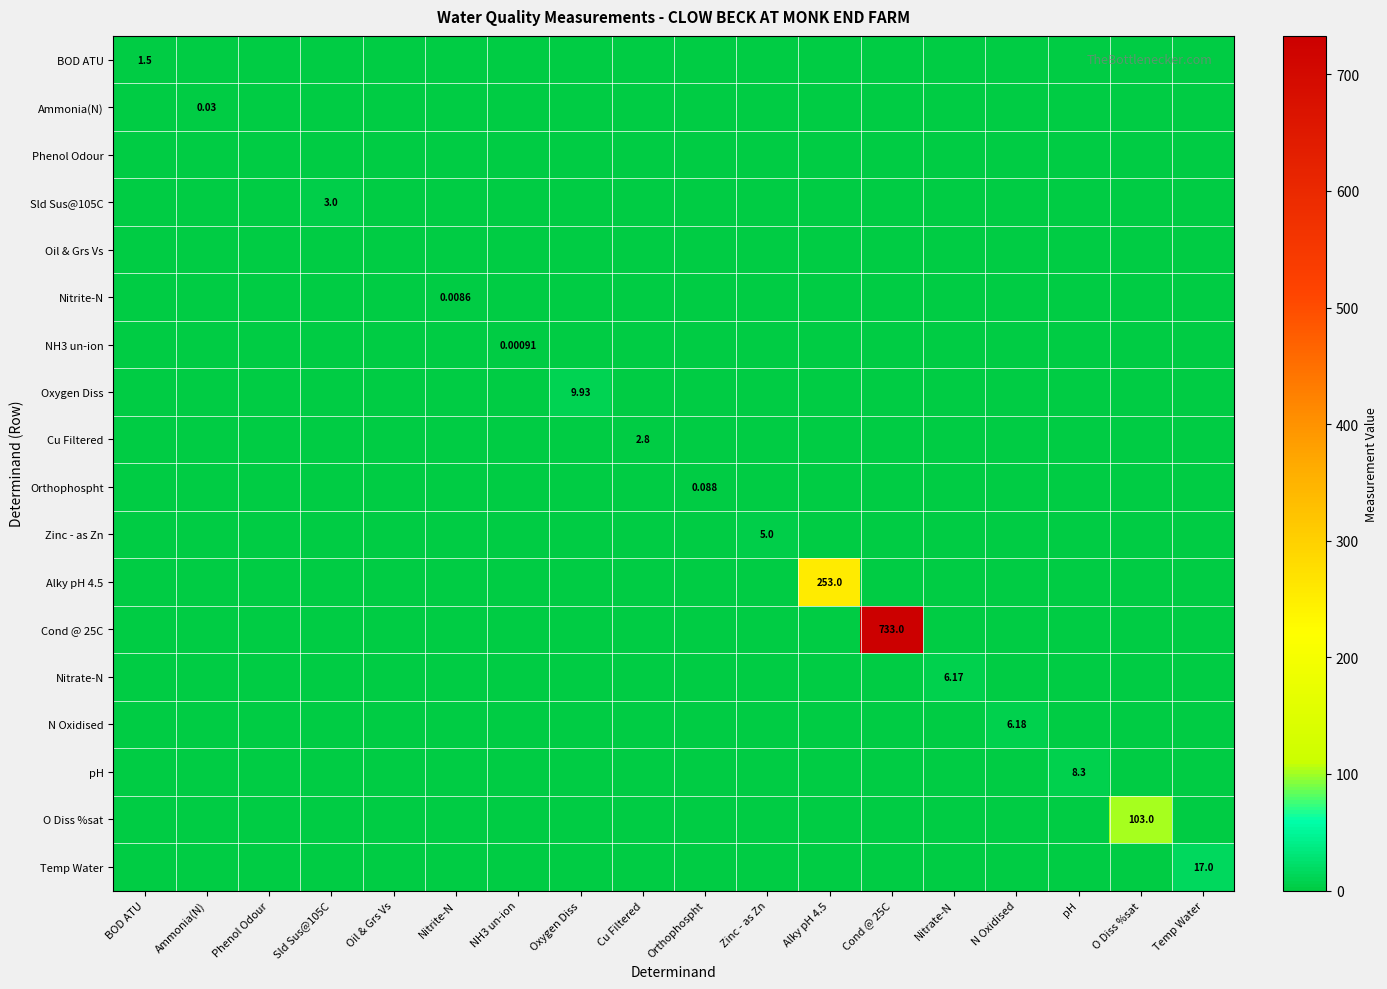

Is the value of pH at pH greater than the value of Nitrite-N at Nitrite-N?

Yes